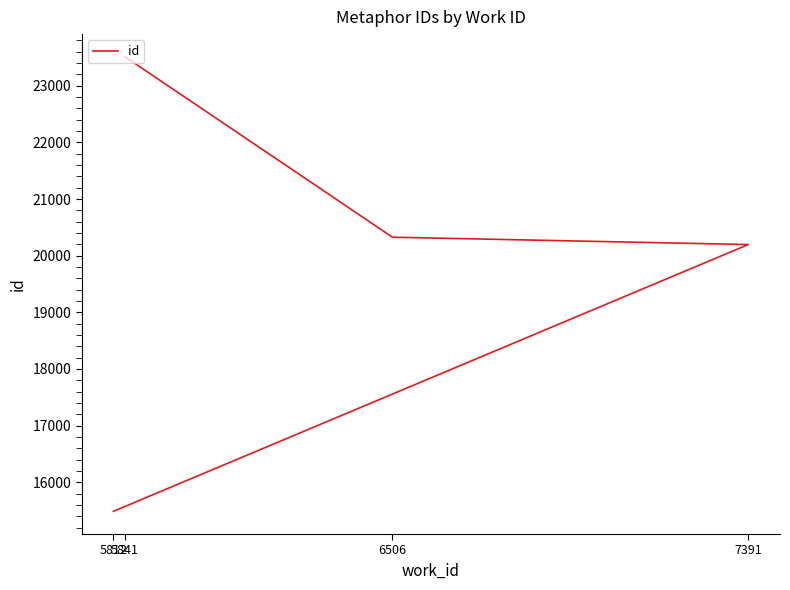

True or false: the data has more than 1 interior local peaks.

False